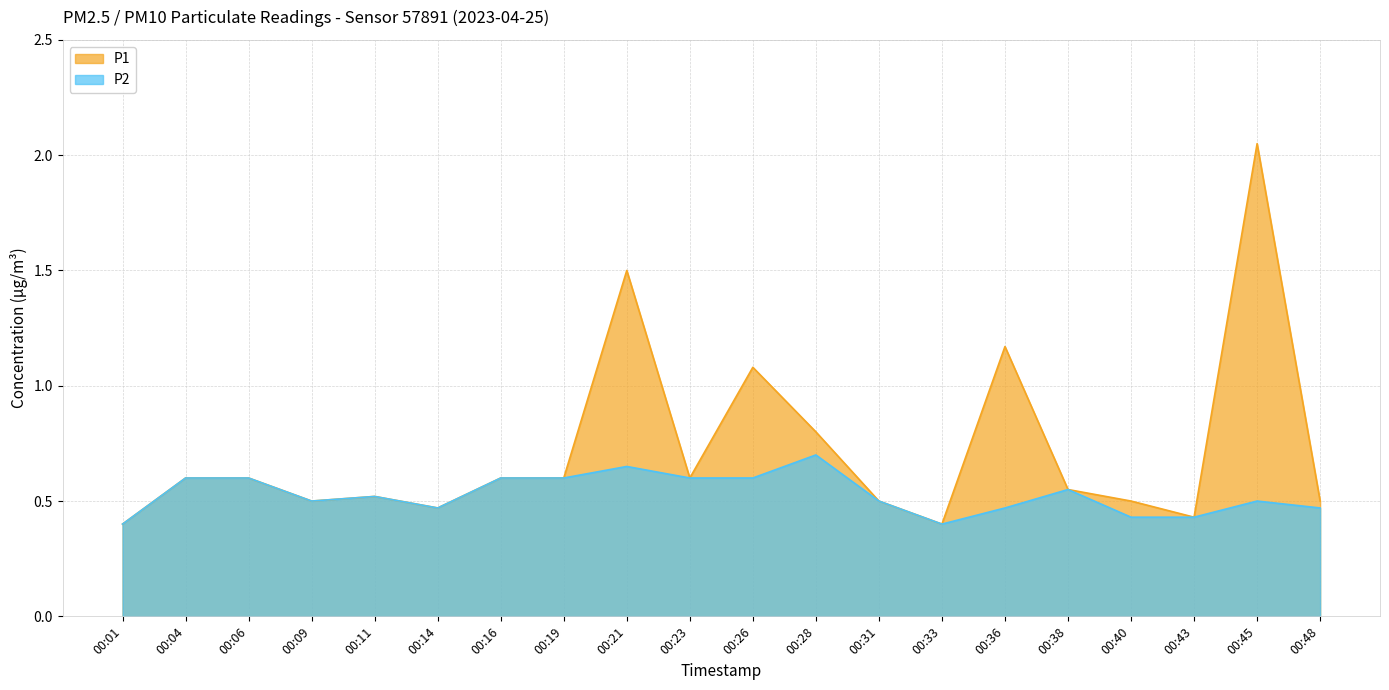

True or false: P1 and P2 cross at least once.

False